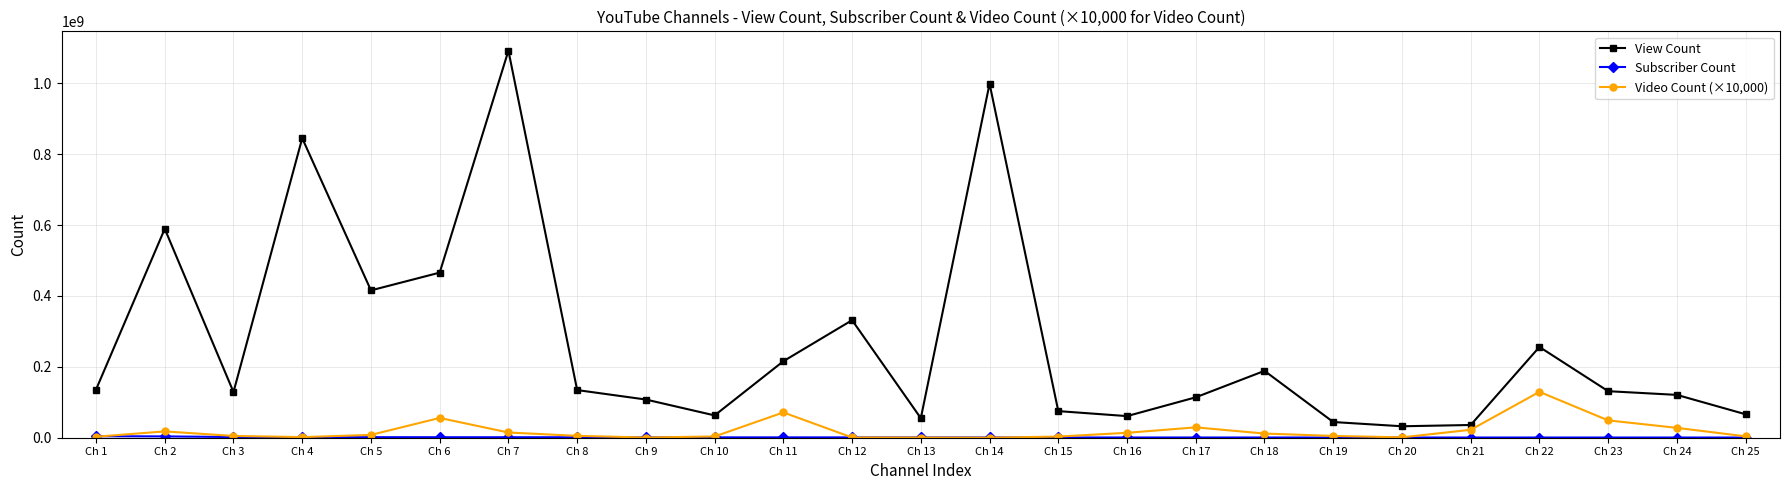

Where is View Count nearest to the value 562249330?

Ch 2